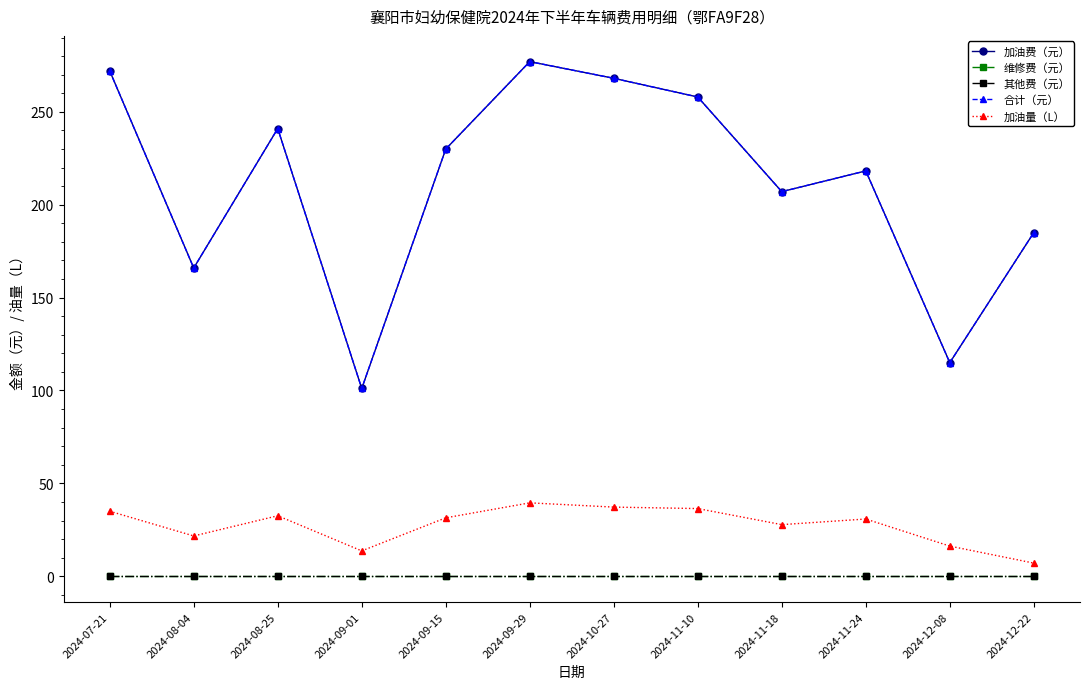

Reading right to left, list all the values displayed in this chart.

加油费（元）: 2024-12-22=185.0	2024-12-08=115.0	2024-11-24=218.2	2024-11-18=207.0	2024-11-10=258.0	2024-10-27=268.1	2024-09-29=277.0	2024-09-15=230.0	2024-09-01=101.1	2024-08-25=241.0	2024-08-04=165.9	2024-07-21=272.0
维修费（元）: 2024-12-22=0.0	2024-12-08=0.0	2024-11-24=0.0	2024-11-18=0.0	2024-11-10=0.0	2024-10-27=0.0	2024-09-29=0.0	2024-09-15=0.0	2024-09-01=0.0	2024-08-25=0.0	2024-08-04=0.0	2024-07-21=0.0
其他费（元）: 2024-12-22=0.0	2024-12-08=0.0	2024-11-24=0.0	2024-11-18=0.0	2024-11-10=0.0	2024-10-27=0.0	2024-09-29=0.0	2024-09-15=0.0	2024-09-01=0.0	2024-08-25=0.0	2024-08-04=0.0	2024-07-21=0.0
合计（元）: 2024-12-22=185.0	2024-12-08=115.0	2024-11-24=218.2	2024-11-18=207.0	2024-11-10=258.0	2024-10-27=268.1	2024-09-29=277.0	2024-09-15=230.0	2024-09-01=101.1	2024-08-25=241.0	2024-08-04=165.9	2024-07-21=272.0
加油量（L）: 2024-12-22=7.1	2024-12-08=16.2	2024-11-24=30.8	2024-11-18=27.8	2024-11-10=36.4	2024-10-27=37.2	2024-09-29=39.5	2024-09-15=31.5	2024-09-01=13.7	2024-08-25=32.6	2024-08-04=21.7	2024-07-21=35.0